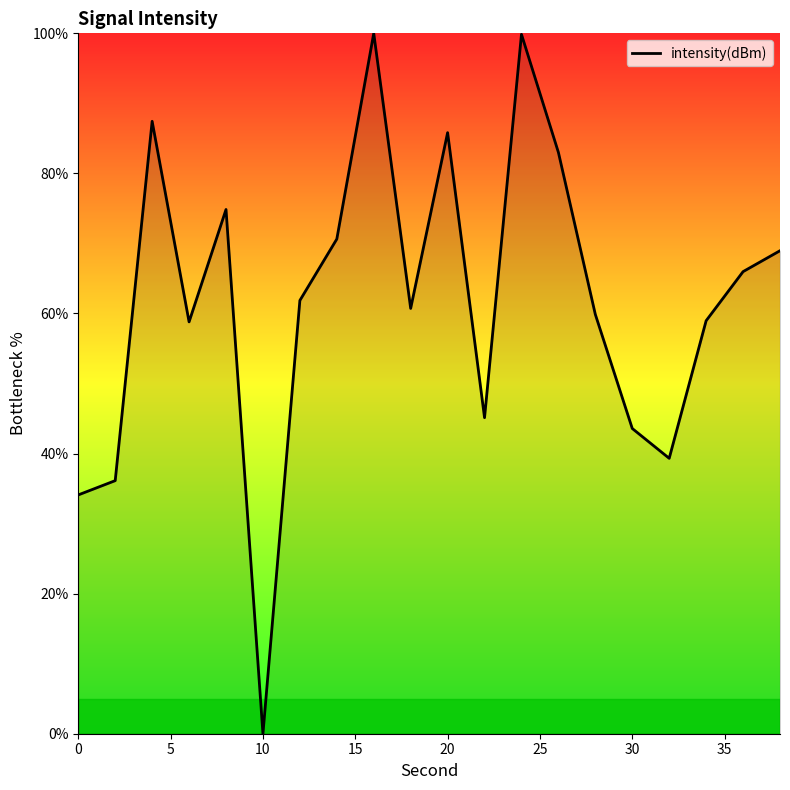

Is this an area chart (filled region under the line)?

Yes